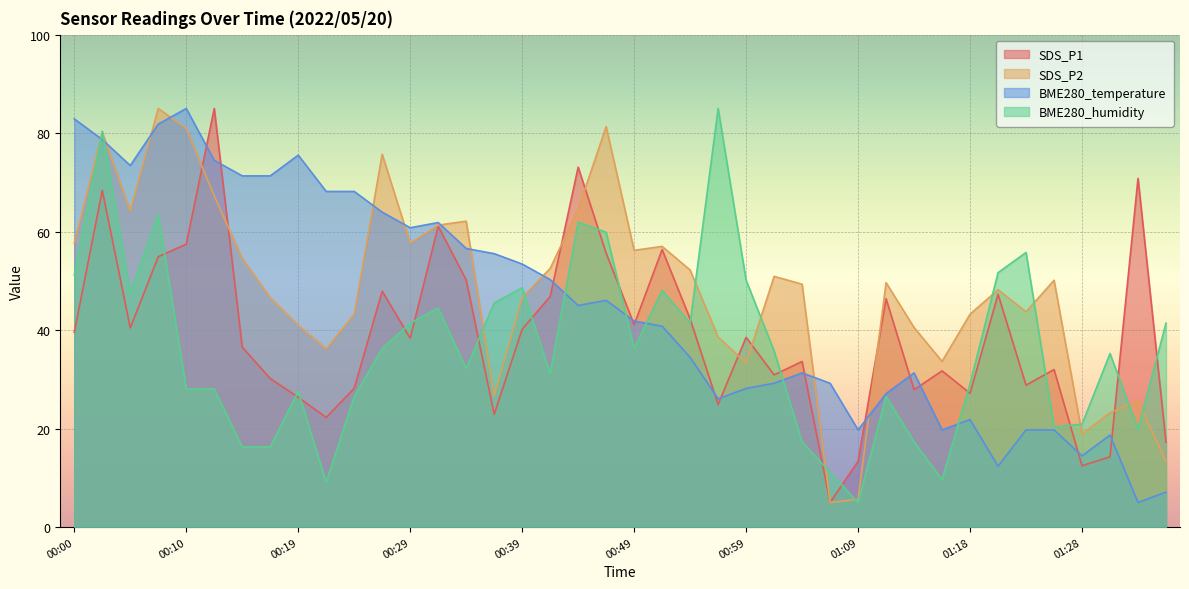

What is the label of the 9th point from the right?

01:16